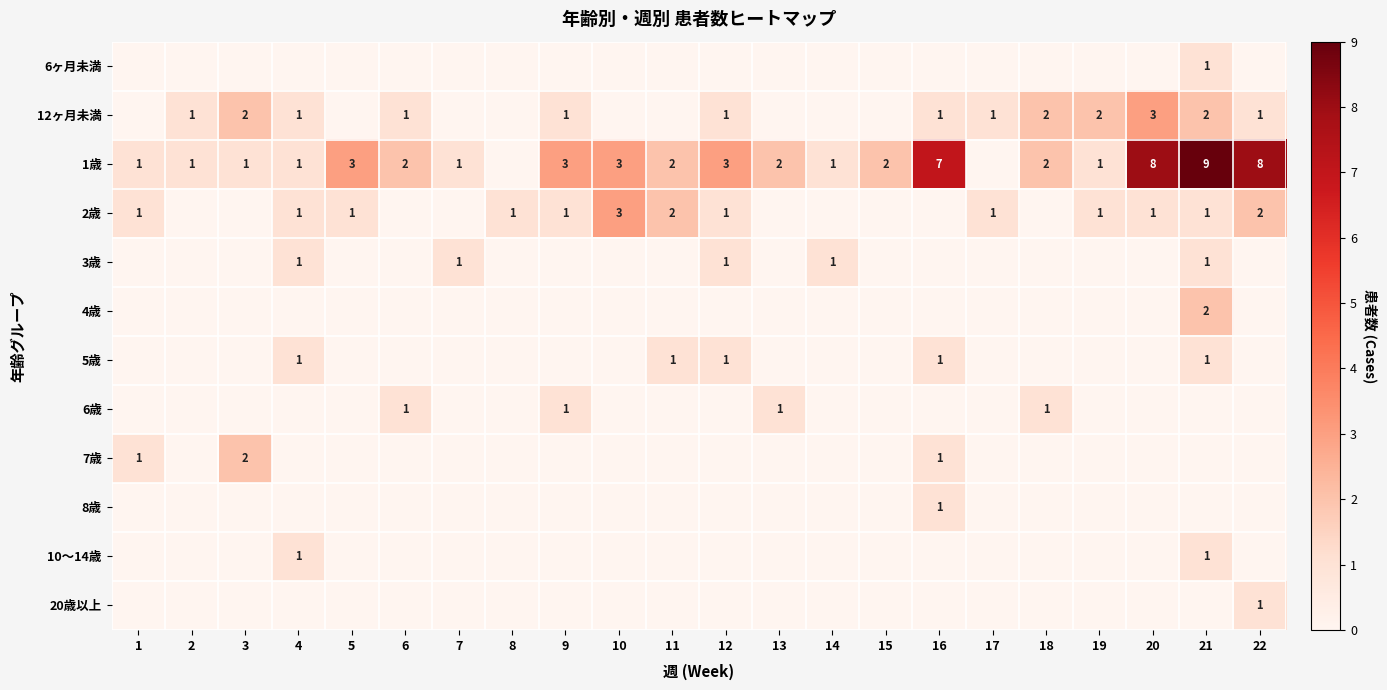

True or false: 12ヶ月未満 has a value of 1 at 18.

False